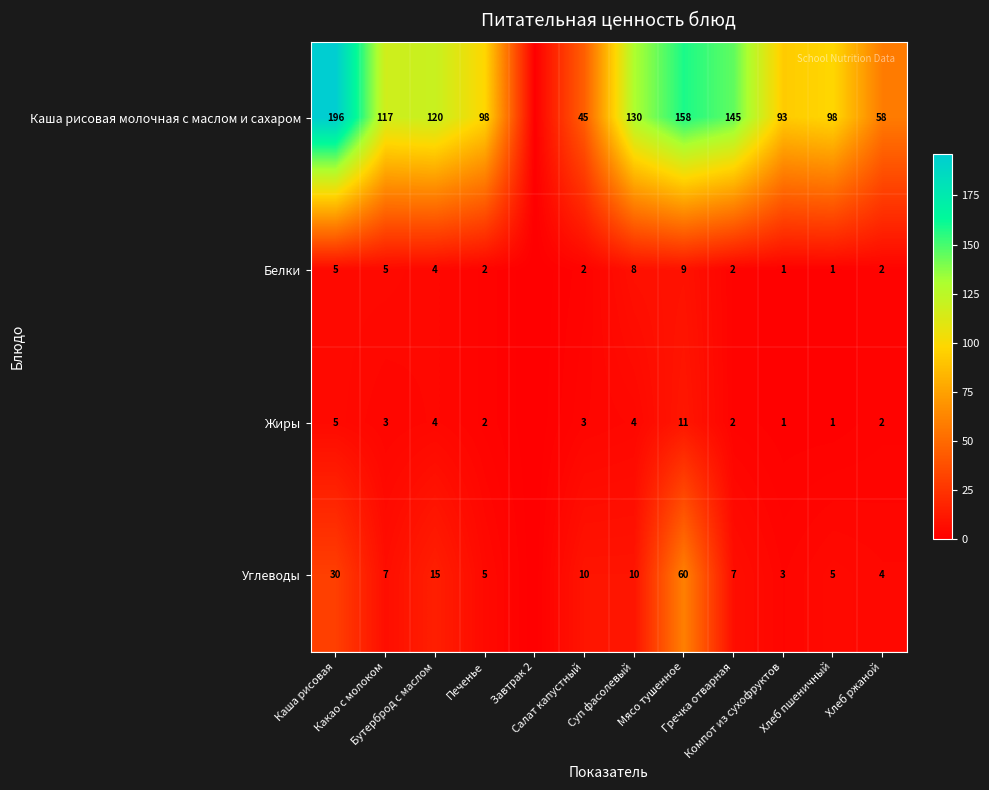

Which series has the widest spread of values?

Каша рисовая молочная с маслом и сахаром